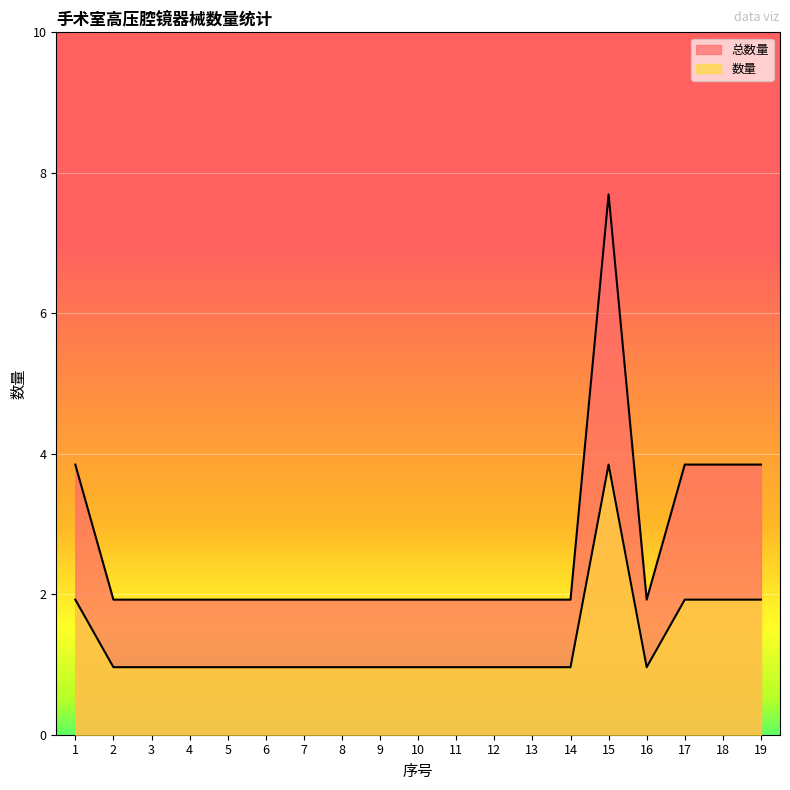

Count the 数量 values in the range 1 to 2.

18